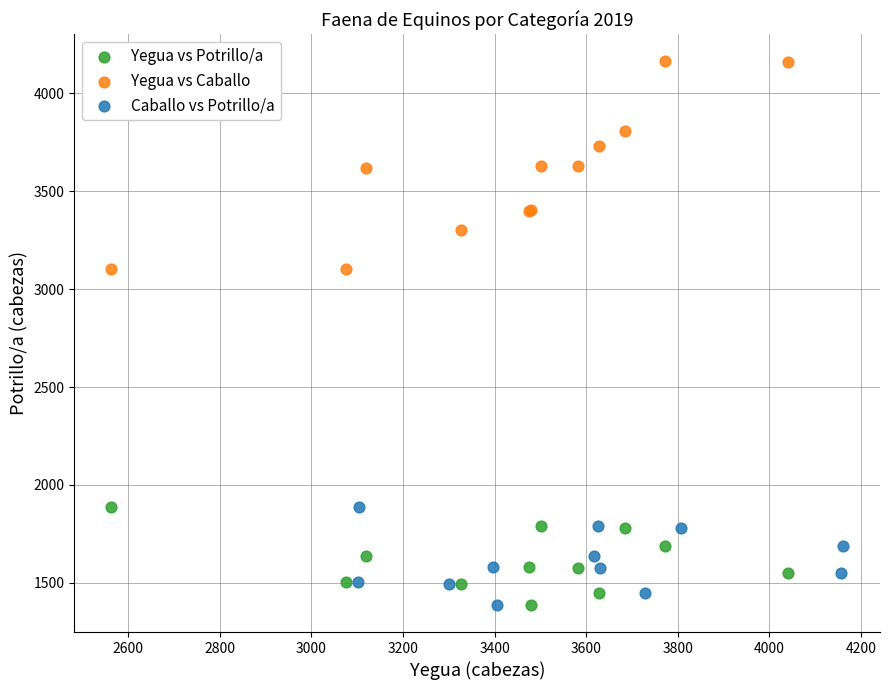

Which series contains the highest Y value?

Yegua vs Caballo